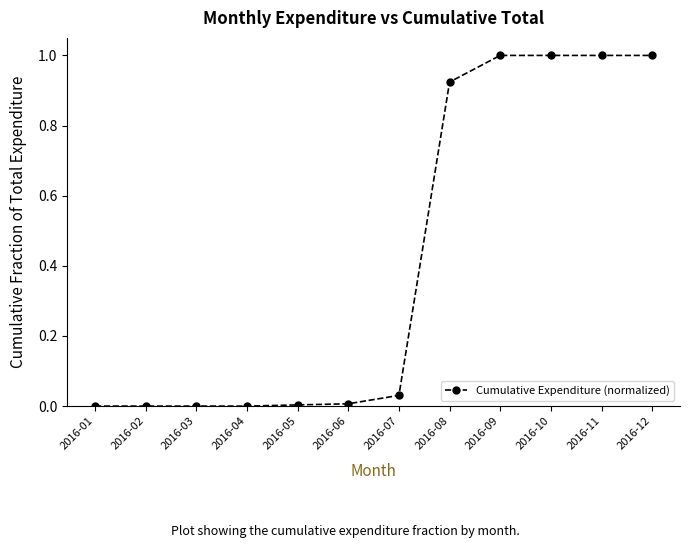

What is the average value?

0.4